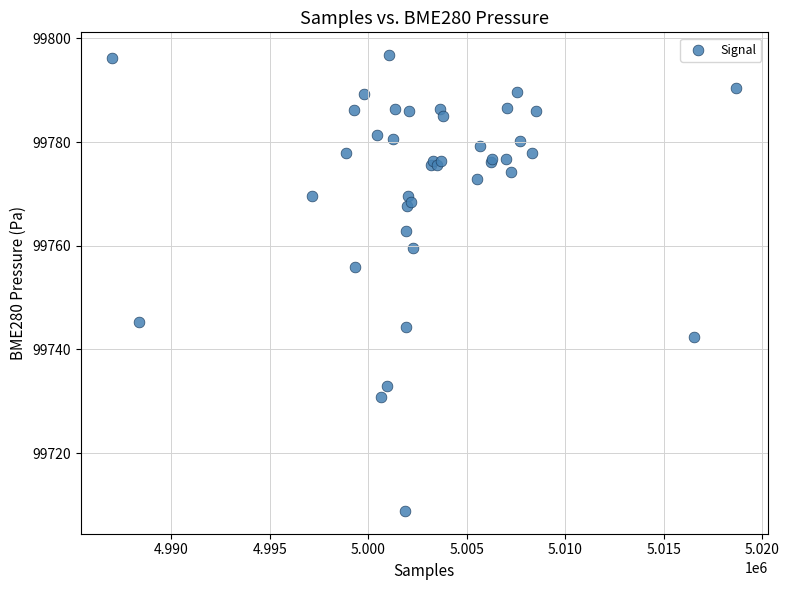

What Y value in the scatter plot is closest to 99752?

99755.9